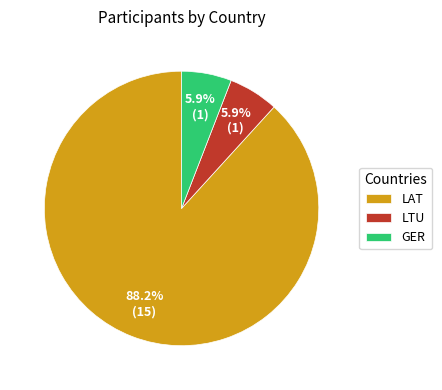

How many slices are in this pie chart?

3